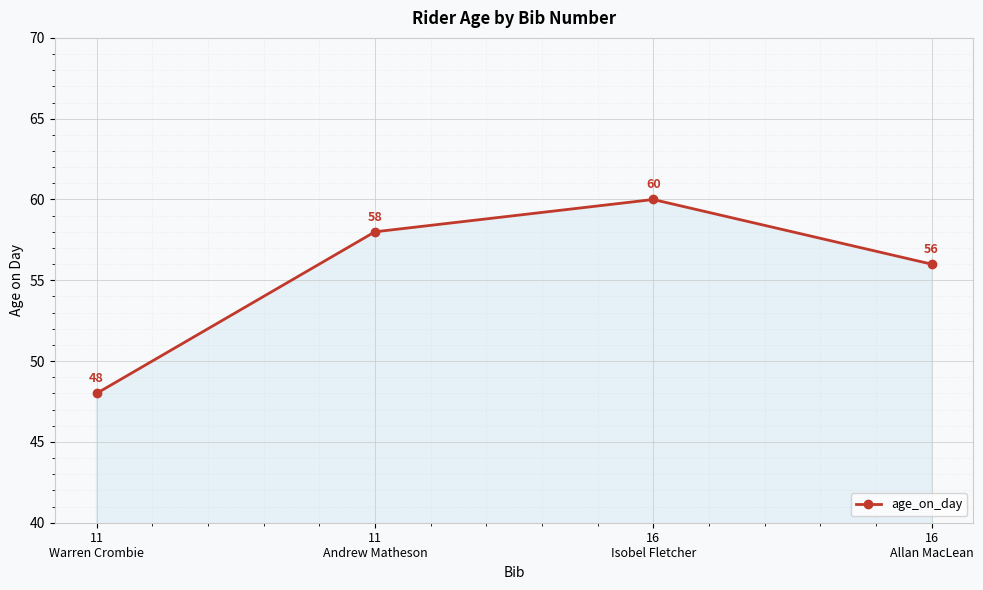

How many interior local peaks (higher than both neighbors) does the data have?

1